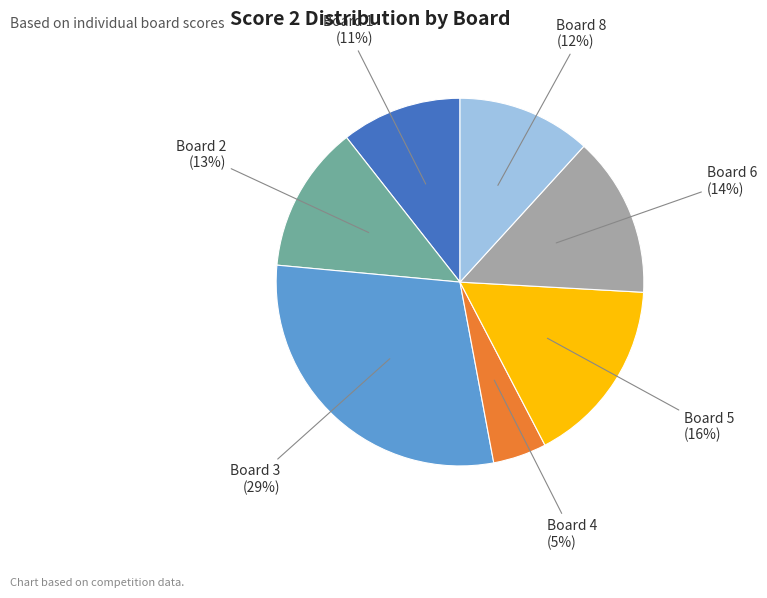

Is there any slice that represents more than half of the pie?

No